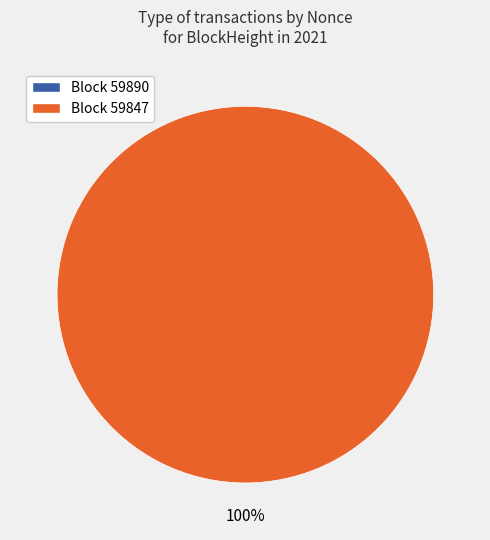

What is the change in value from 59890 to 59847?

+27880